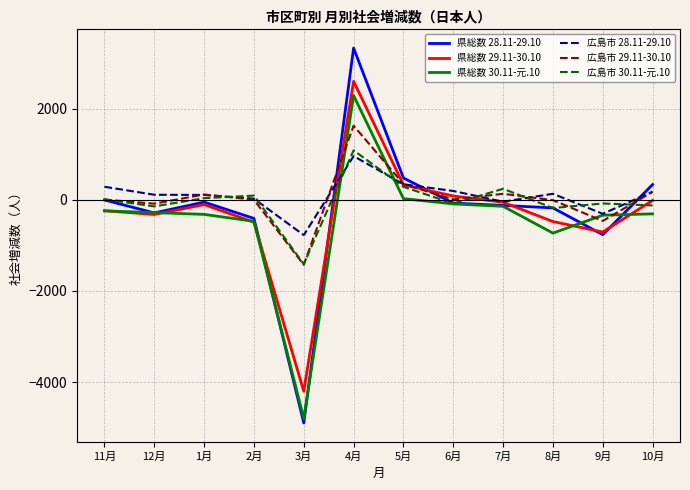

What is the total value across all series at 6月?

59